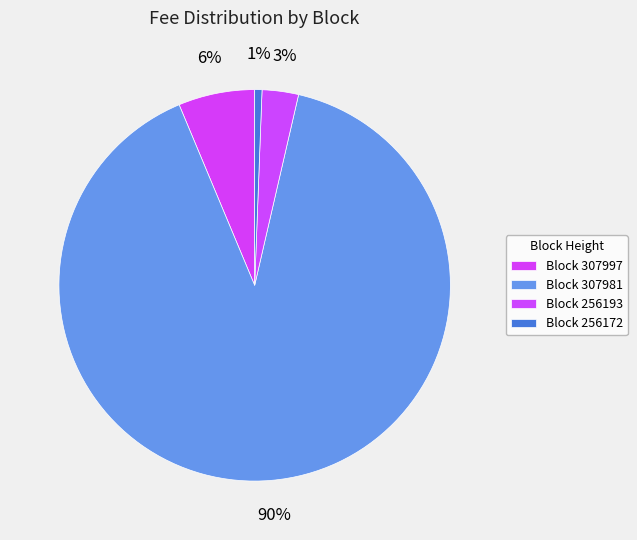

To the nearest percent, what is the average slice percentage?

25%